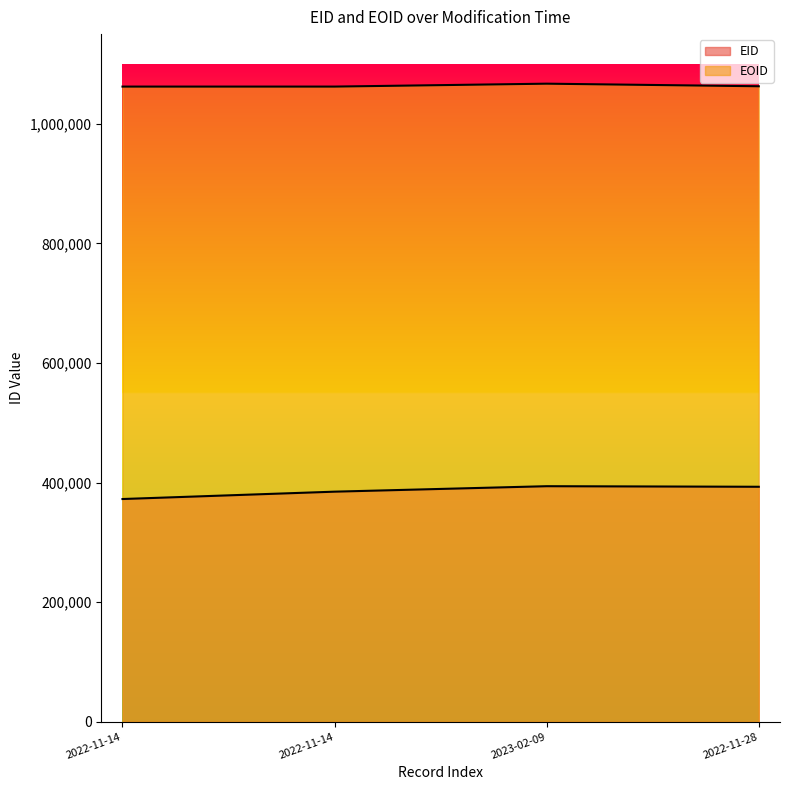

True or false: EOID and EID cross at least once.

False